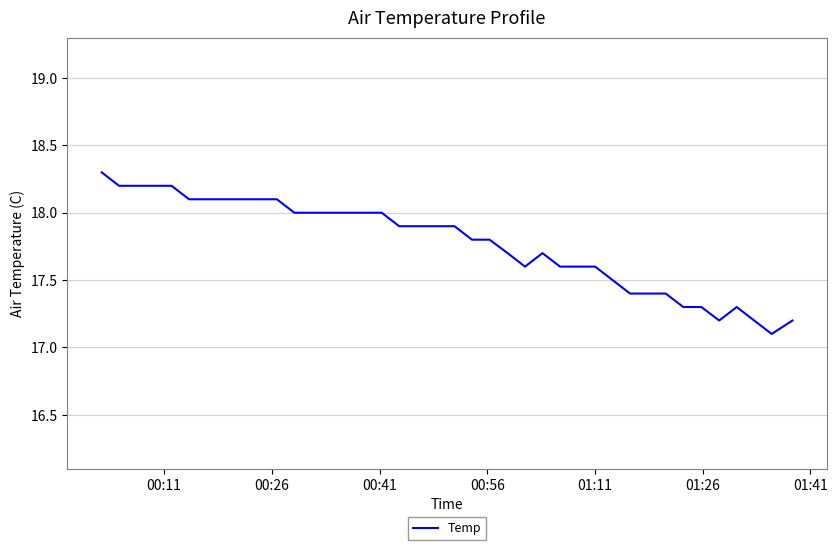

What is the maximum value shown in the chart?

18.3